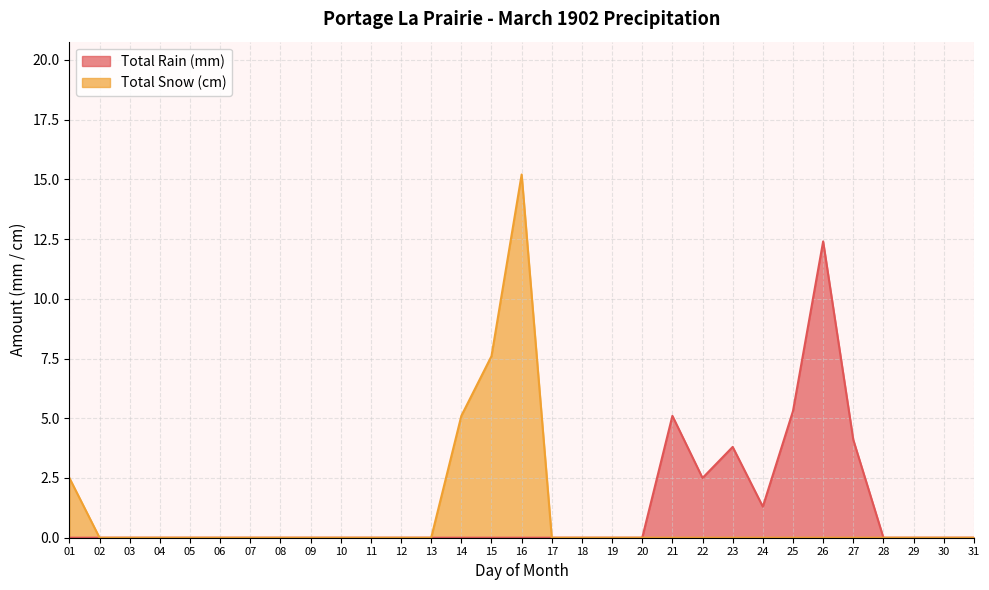

What is the maximum value for Total Snow (cm)?

15.2